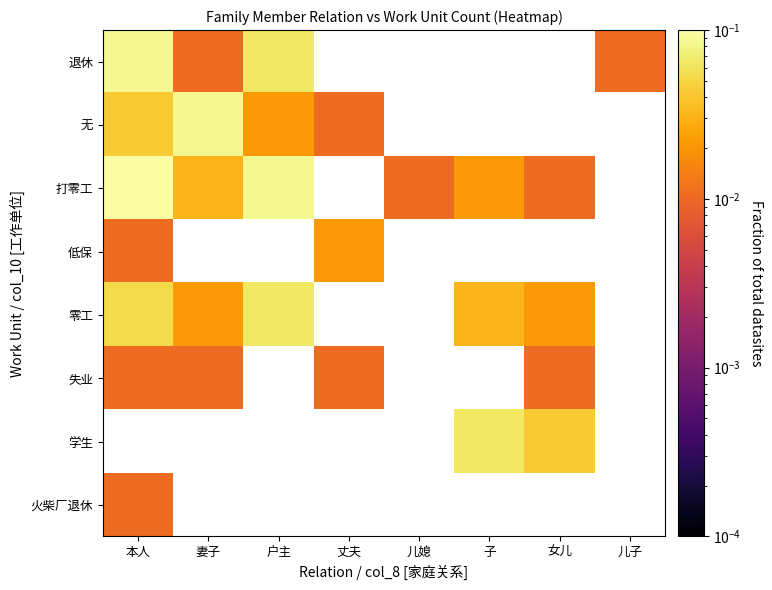

At how many categories does at least one series exceed 0?

8